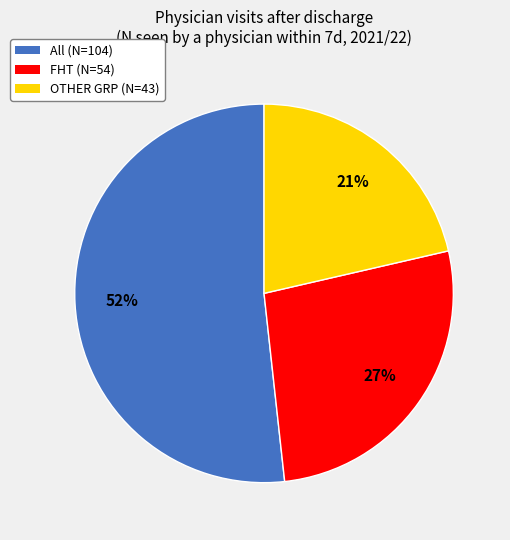

Combined, do All and FHT account for over 50%?

Yes